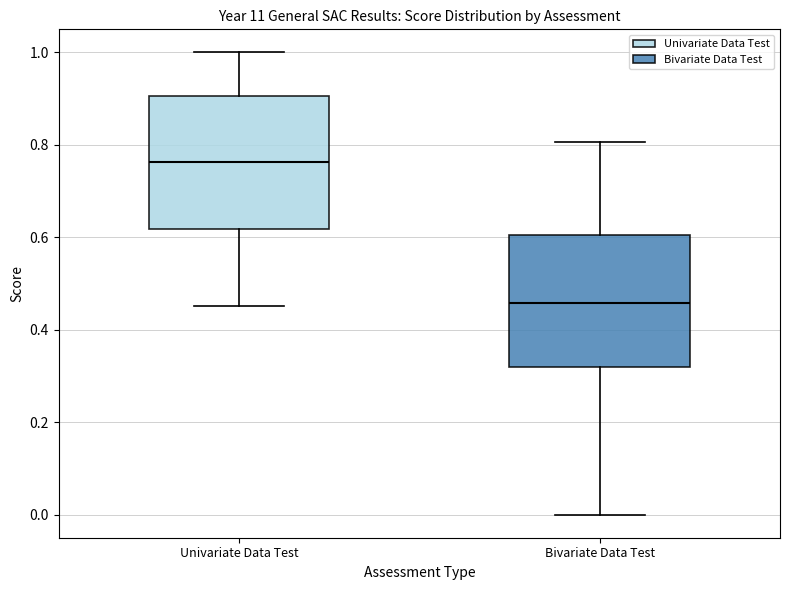

Reading left to right, transcribe this box plot: for each box, give where its median line is, the range the box spans, and where its two whiskers end, as read against the y-axis. The values are not printed on the chart, so give them approximately, as read against the axis.

Univariate Data Test: median 0.76, box 0.62 to 0.90, whiskers 0.46 to 1.00
Bivariate Data Test: median 0.46, box 0.32 to 0.60, whiskers 0.00 to 0.80